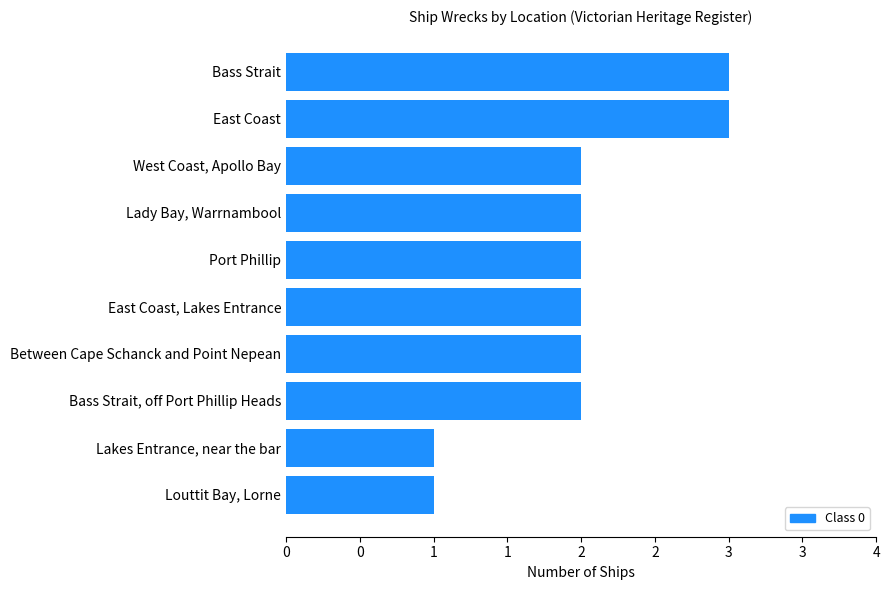

Are the bars horizontal?

Yes